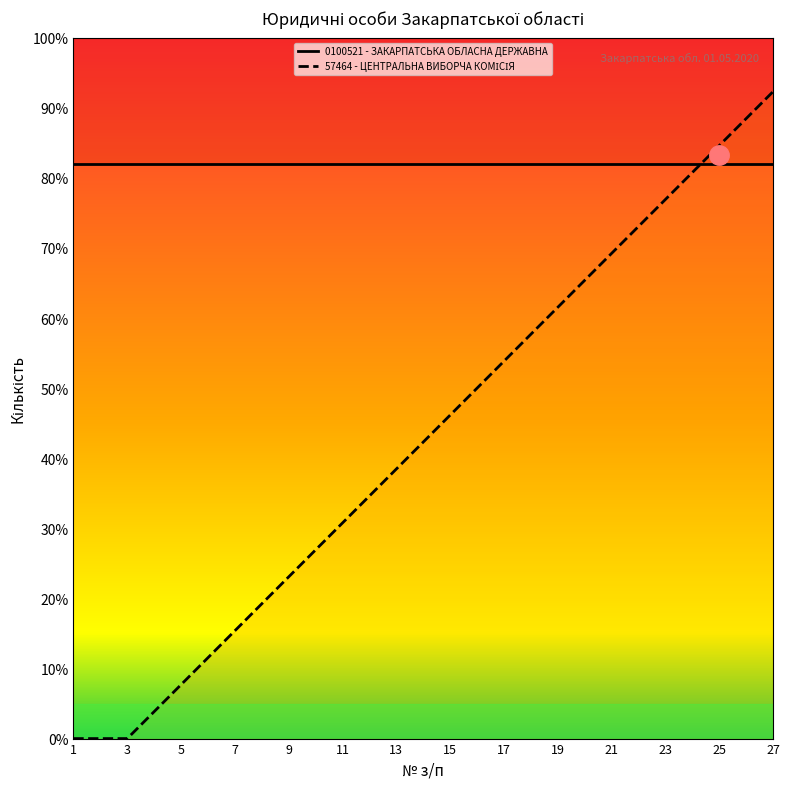

Reading left to right, transcribe all the data shown in this chart.

0.0	0.0	7.7	15.4	23.1	30.8	38.5	46.2	53.8	61.5	69.2	76.9	84.6	92.3